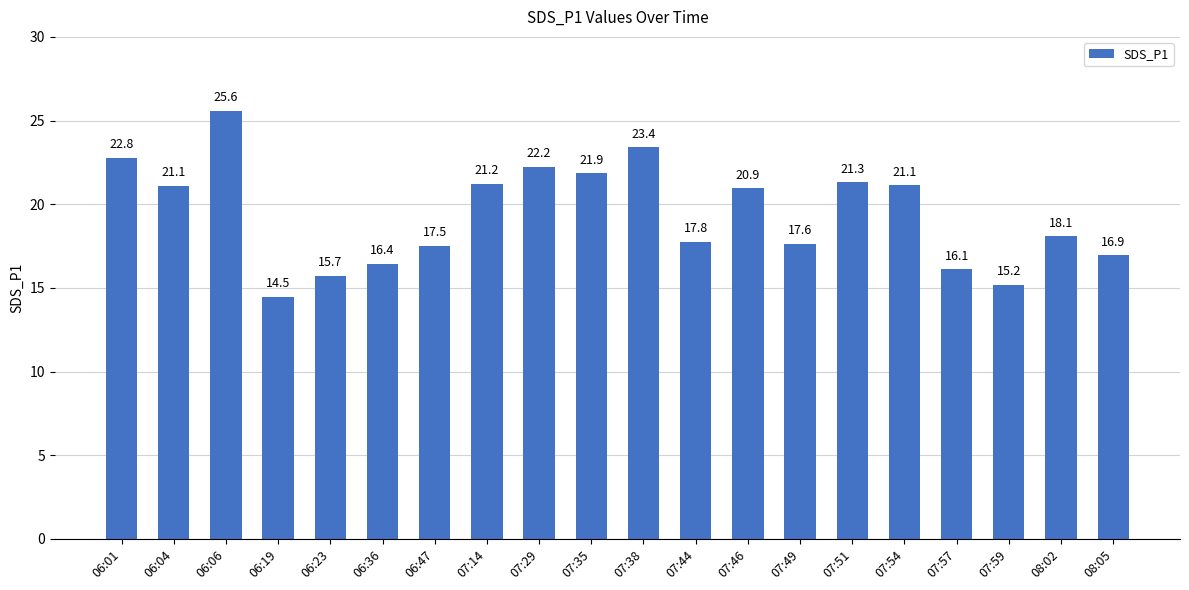

Are the bars grouped side by side (vs. stacked)?

No